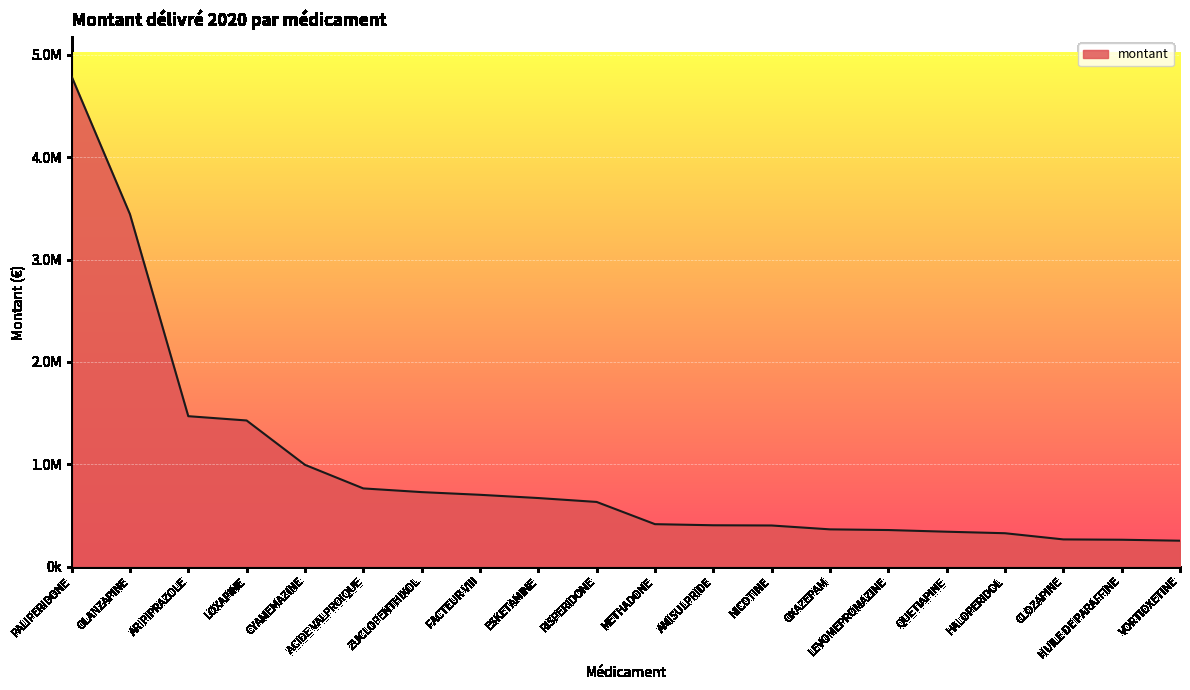

What is the average value?

951621.7